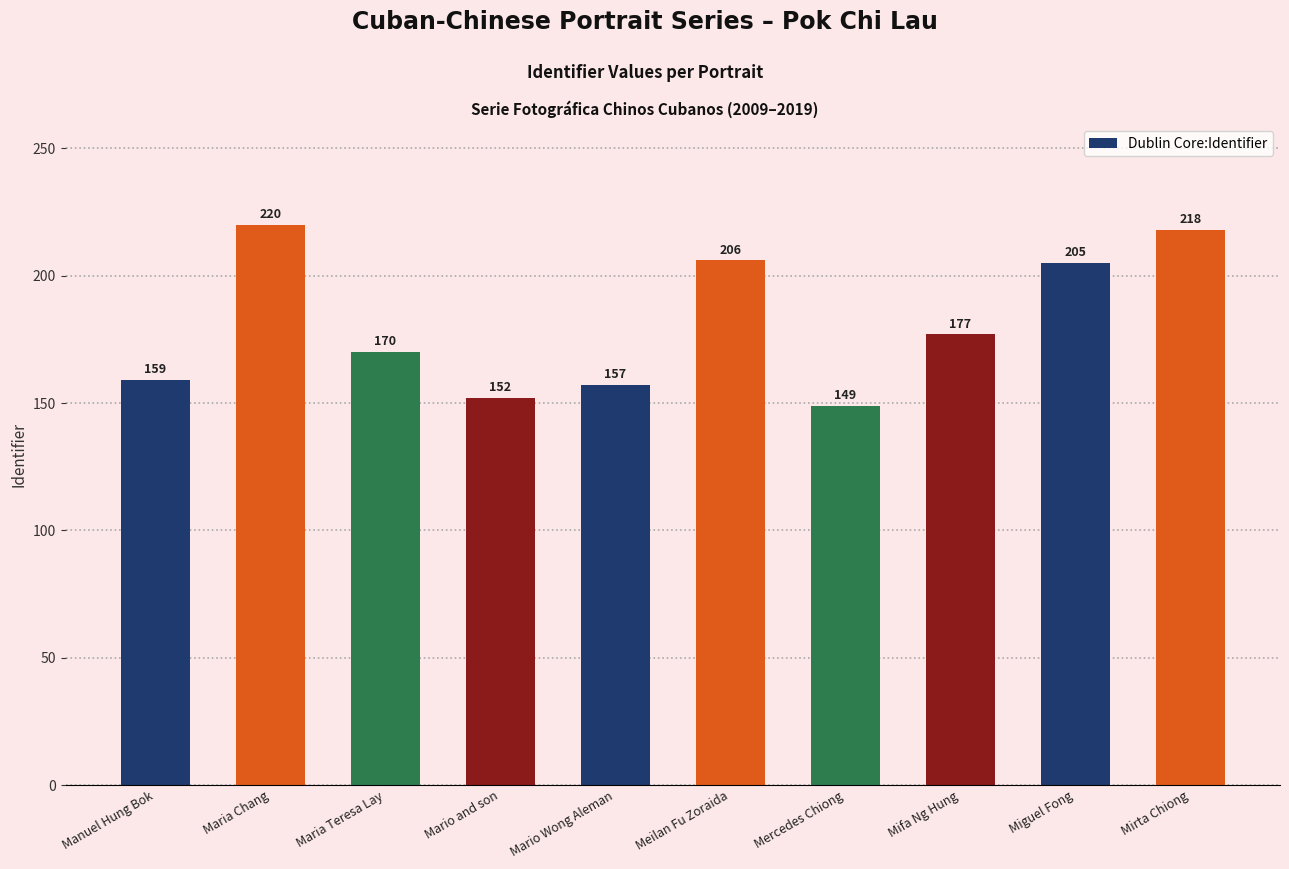

Count the number of data series in this chart.

1